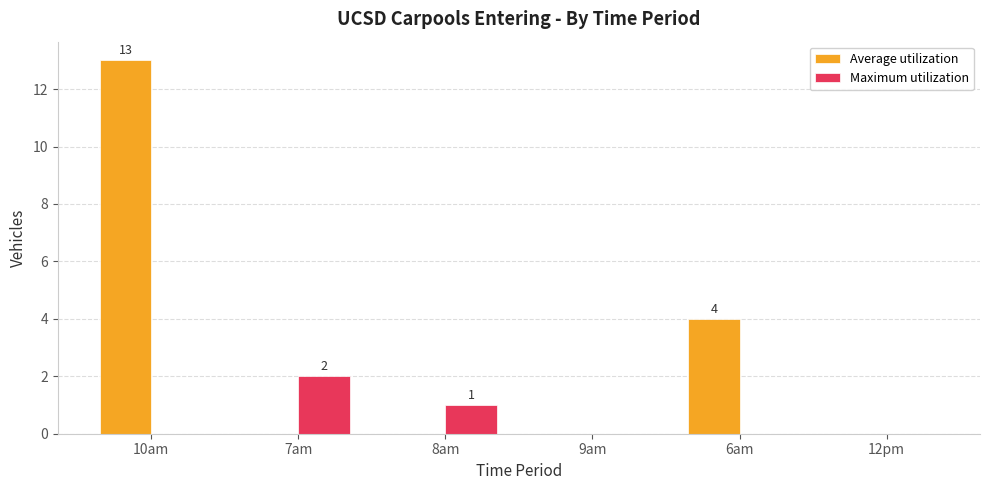

Between 10am and 8am, which series saw the biggest shift?

Average utilization